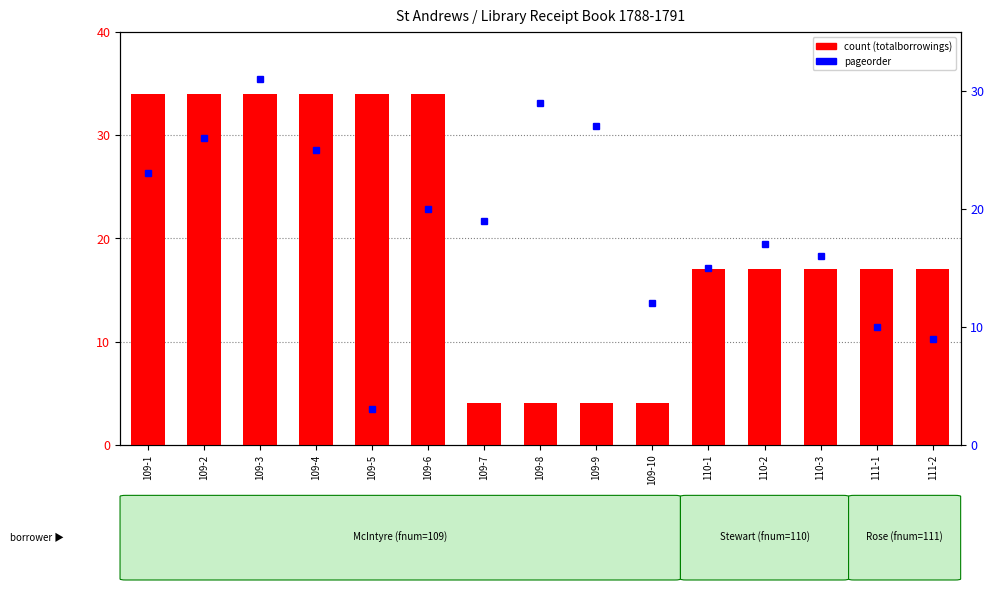

How many count values are between 4 and 34?

15